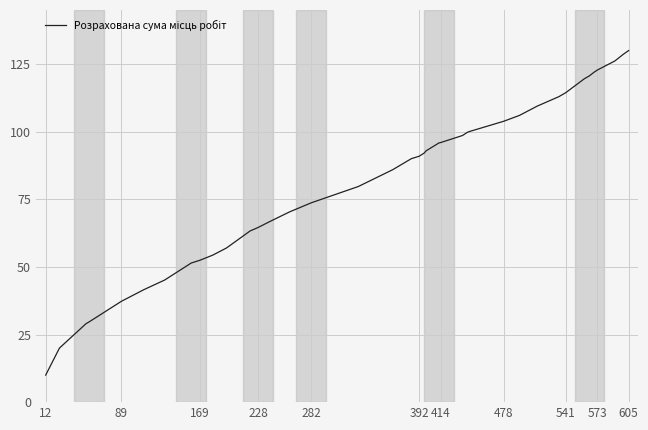

What is the difference between the maximum and minimum values?

120.0